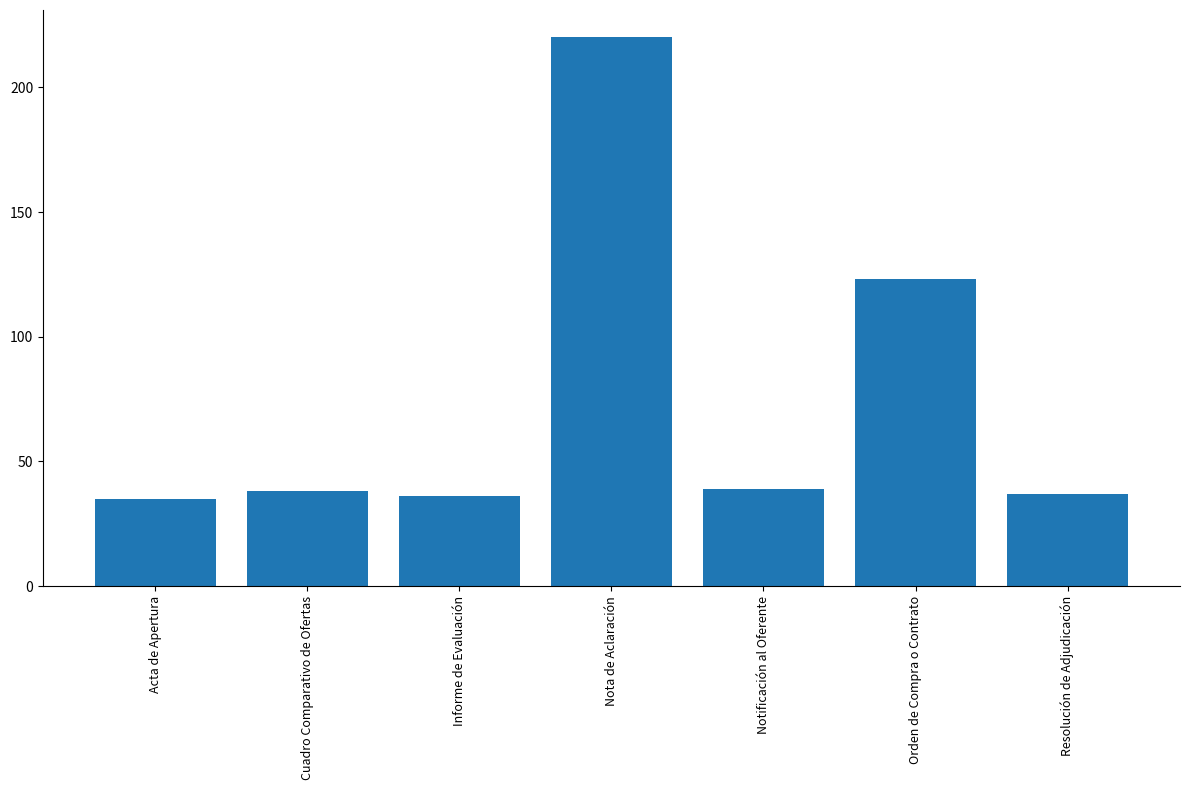

What is the sum of all values?

528